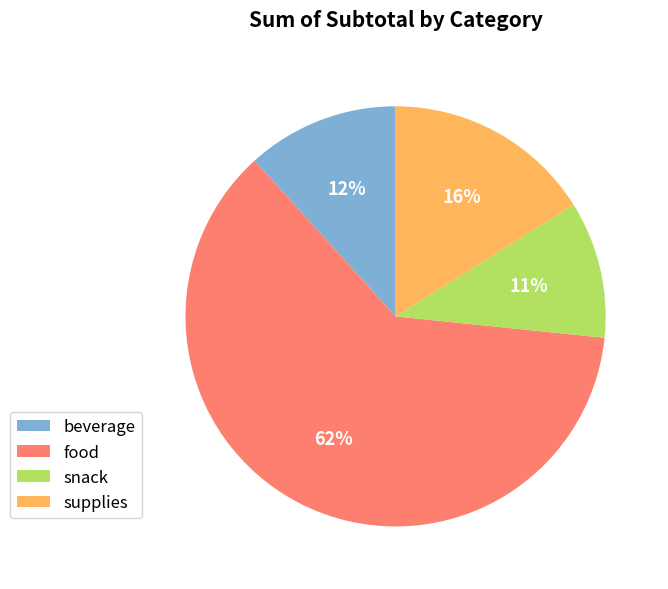

How many segments does this pie chart have?

4